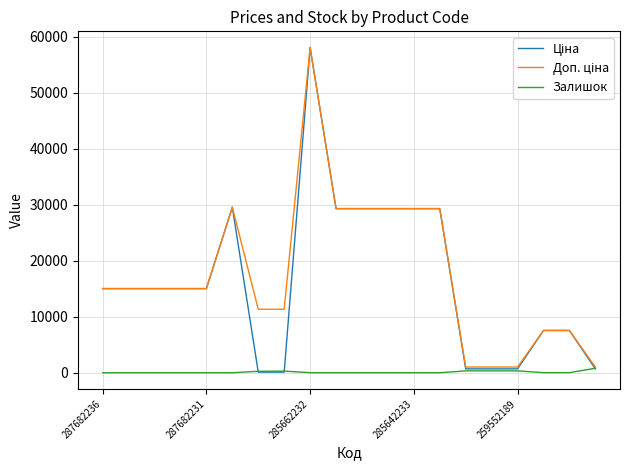

What is the sum of all Ціна values?

327231.2